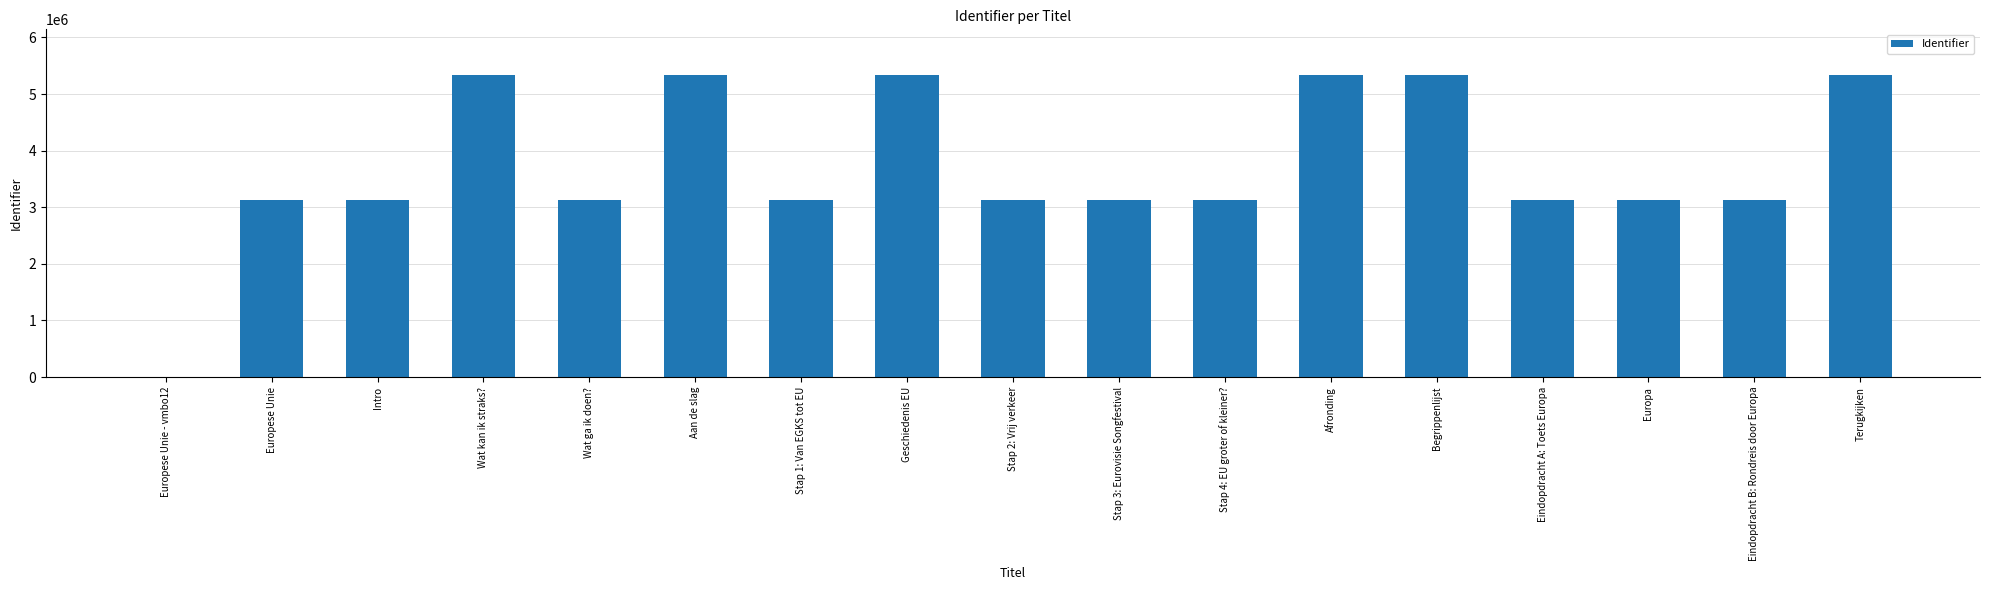

Are the bars horizontal?

No